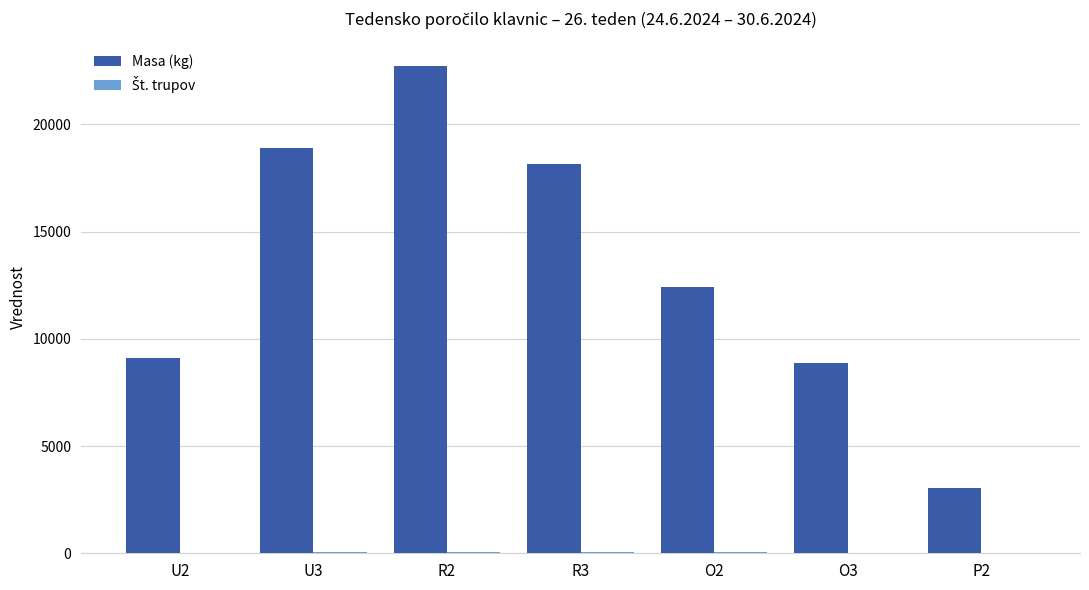

The value of Masa (kg) at R2 is 22730. True or false?

True